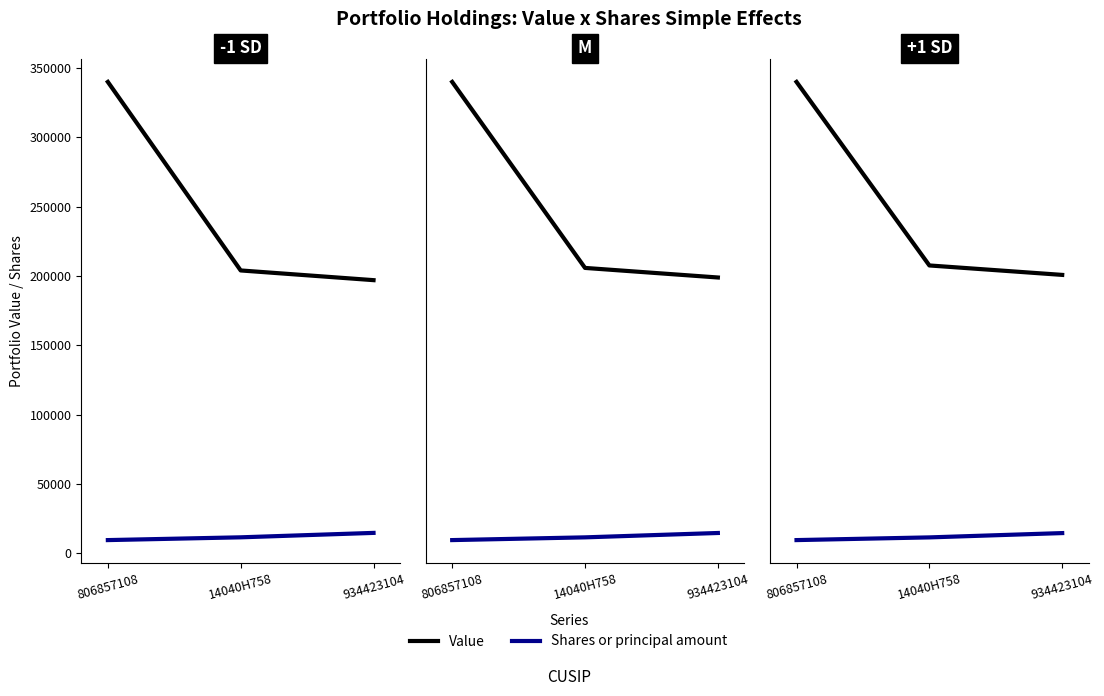

Rank the categories by Value value from lowest to highest.

934423104, 14040H758, 806857108